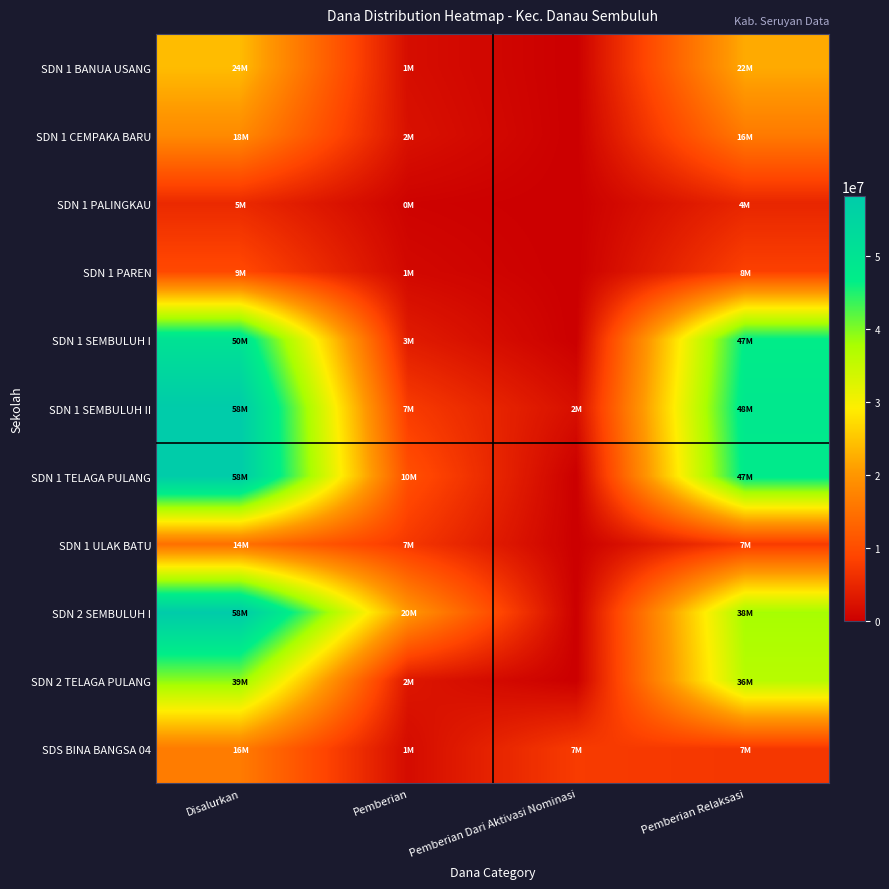

What is the difference between the highest and lowest values at Pemberian?

19800000